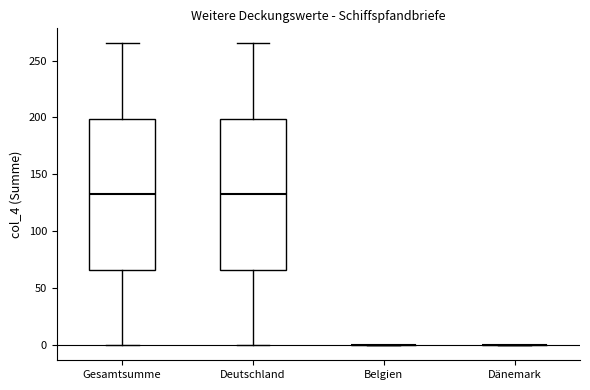

Reading left to right, transcribe this box plot: for each box, give where its median line is, the range the box spans, and where its two whiskers end, as read against the y-axis. The values are not printed on the chart, so give them approximately, as read against the axis.

Gesamtsumme: median 135, box 65 to 200, whiskers 0 to 265
Deutschland: median 135, box 65 to 200, whiskers 0 to 265
Belgien: box collapsed to a line at 0, whiskers 0 to 0
Dänemark: box collapsed to a line at 0, whiskers 0 to 0